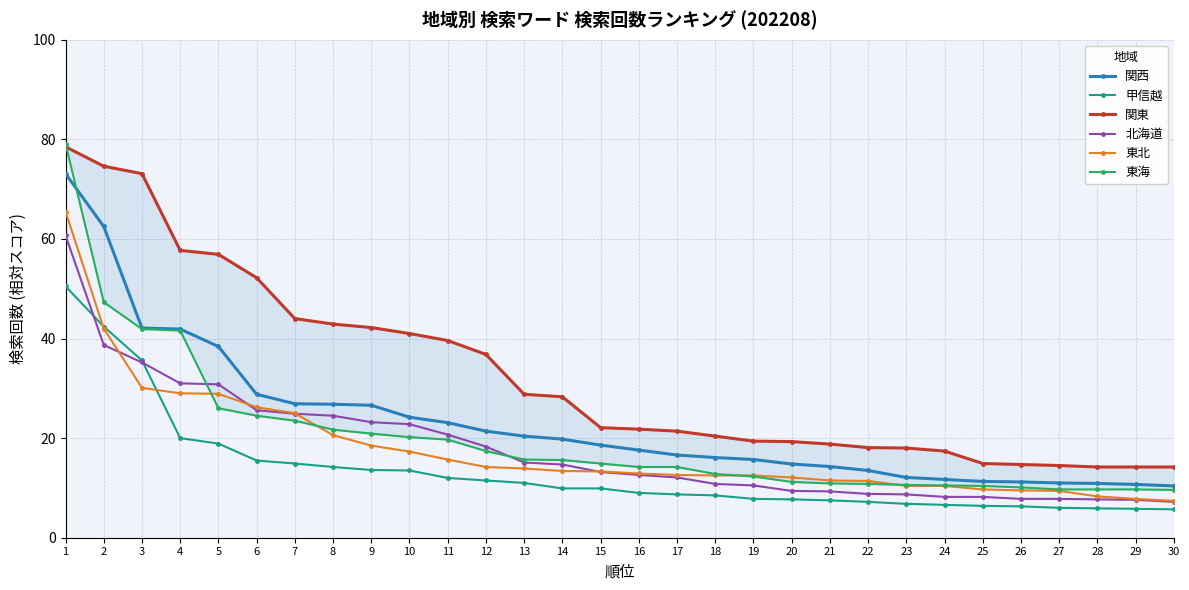

What is the difference between the highest and lowest values at 22?

10.9